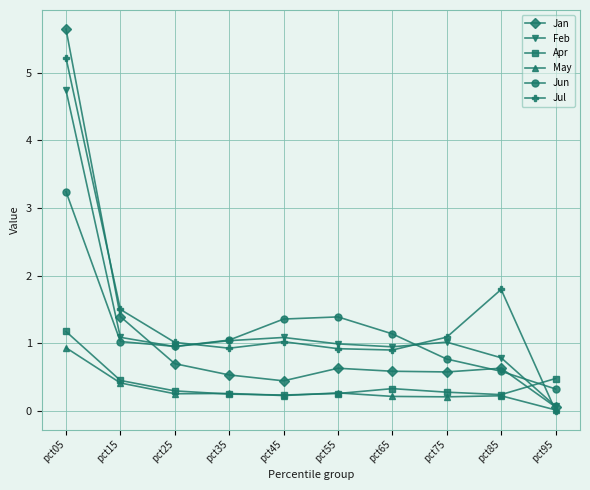

What is the value of the Apr point at the 1st from the left?

1.2